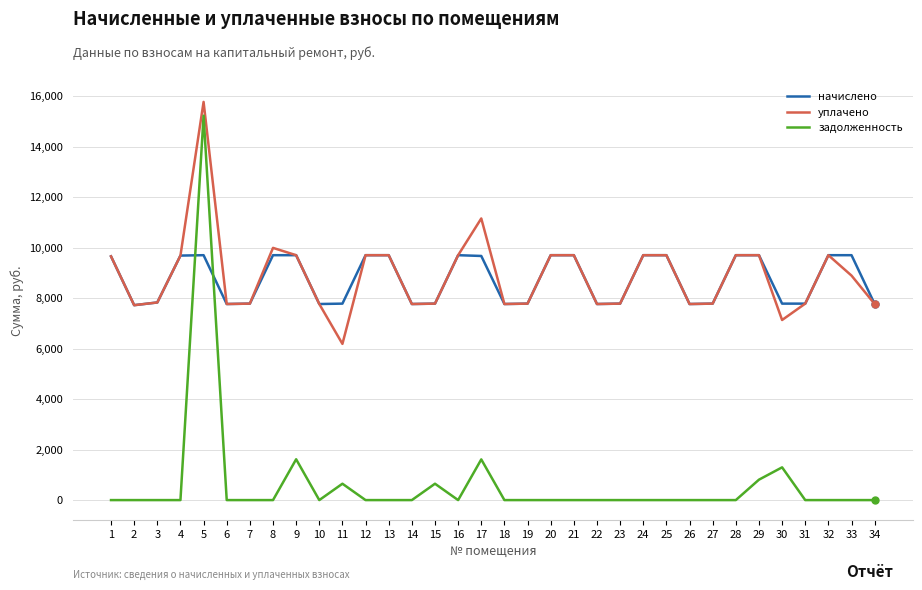

Is the value of уплачено at 20 greater than the value of начислено at 23?

Yes